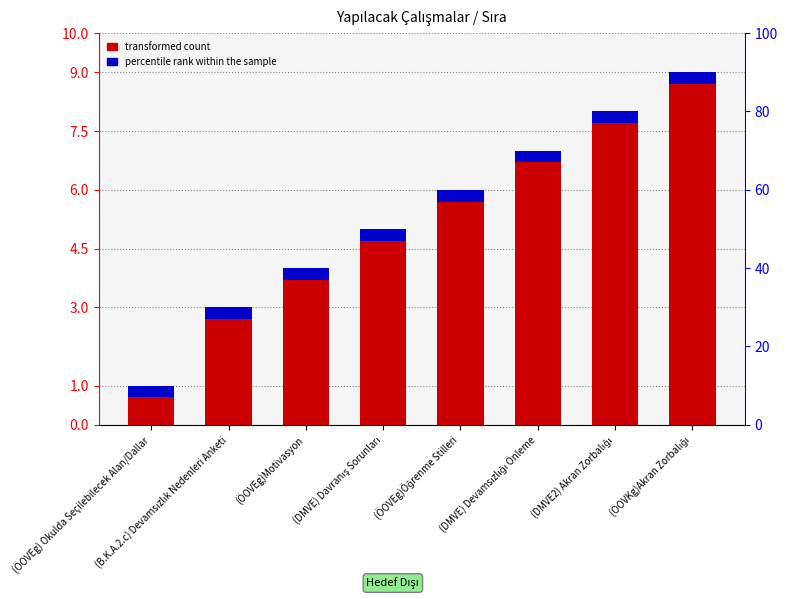

What is the maximum value for percentile rank within the sample?

0.3